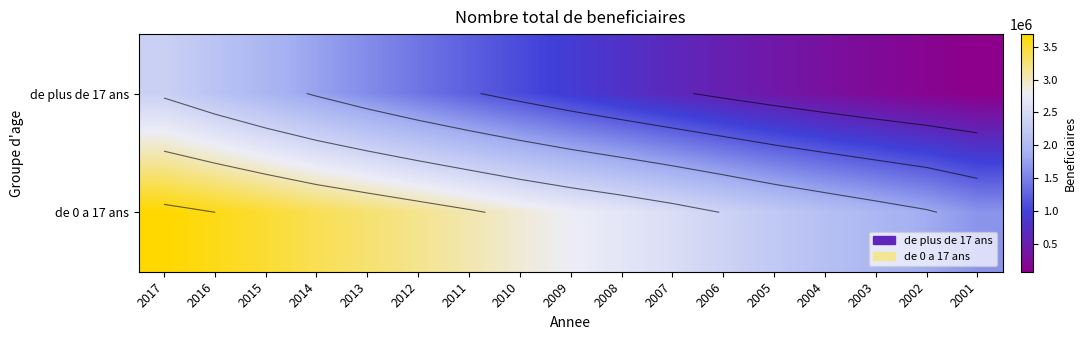

List the series in order of their peak value, highest first.

de 0 a 17 ans, de plus de 17 ans